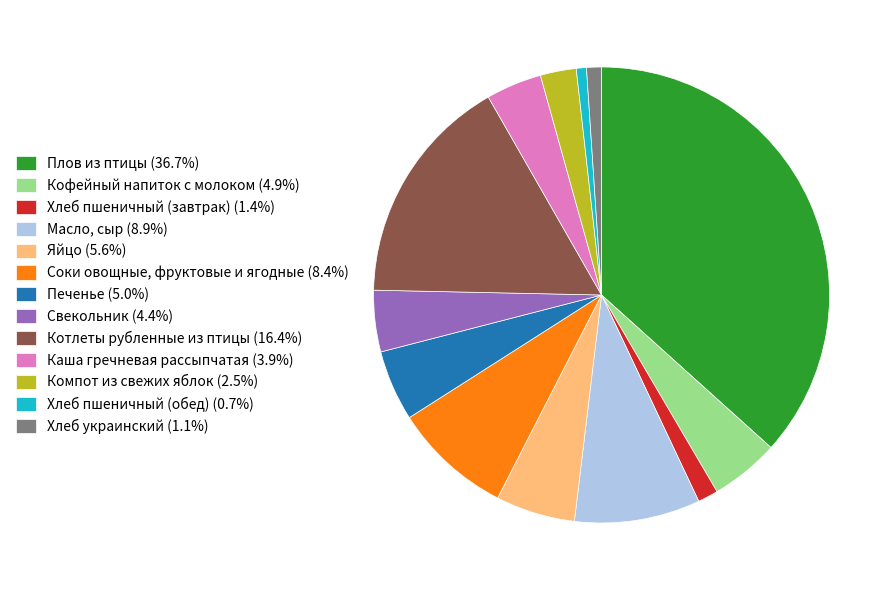

Is there any slice that represents more than half of the pie?

No